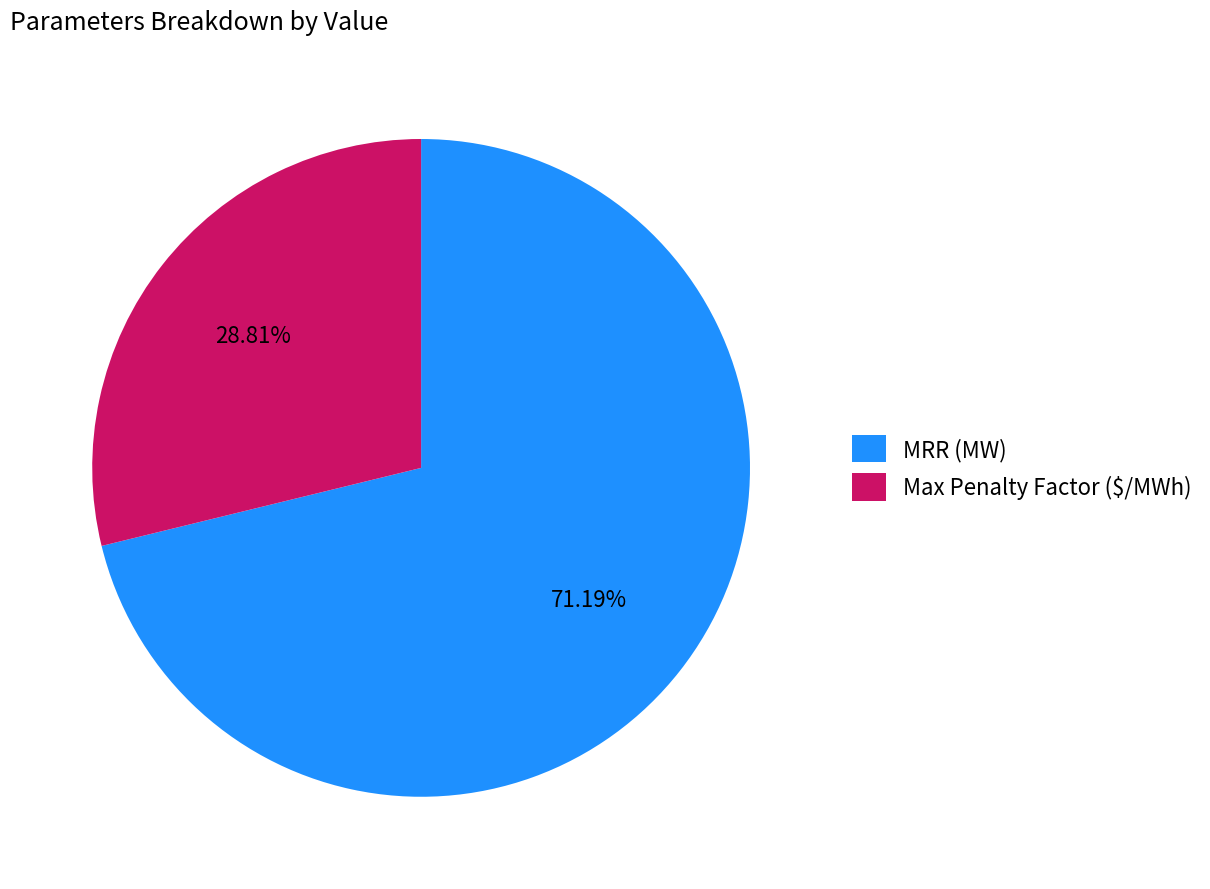

To the nearest percent, what is the difference between the Max Penalty Factor ($/MWh) and MRR (MW) slice percentages?

42%